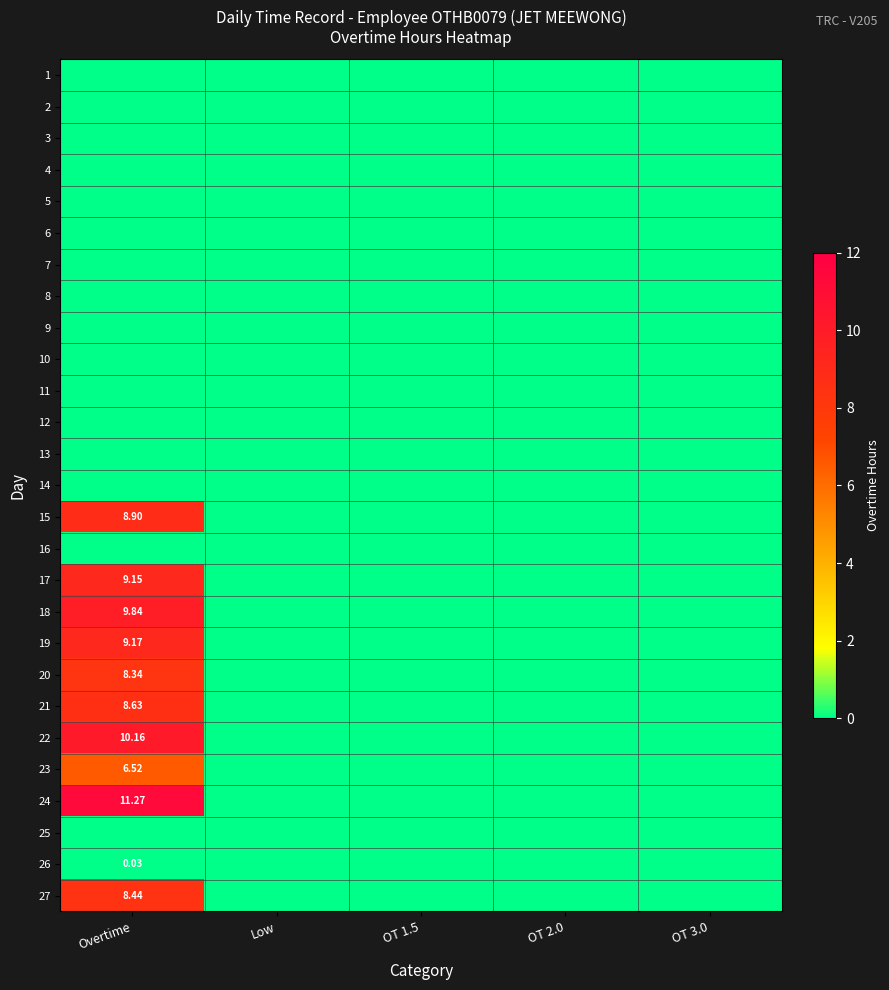

Which series changed the most between Overtime and OT 2.0?

24